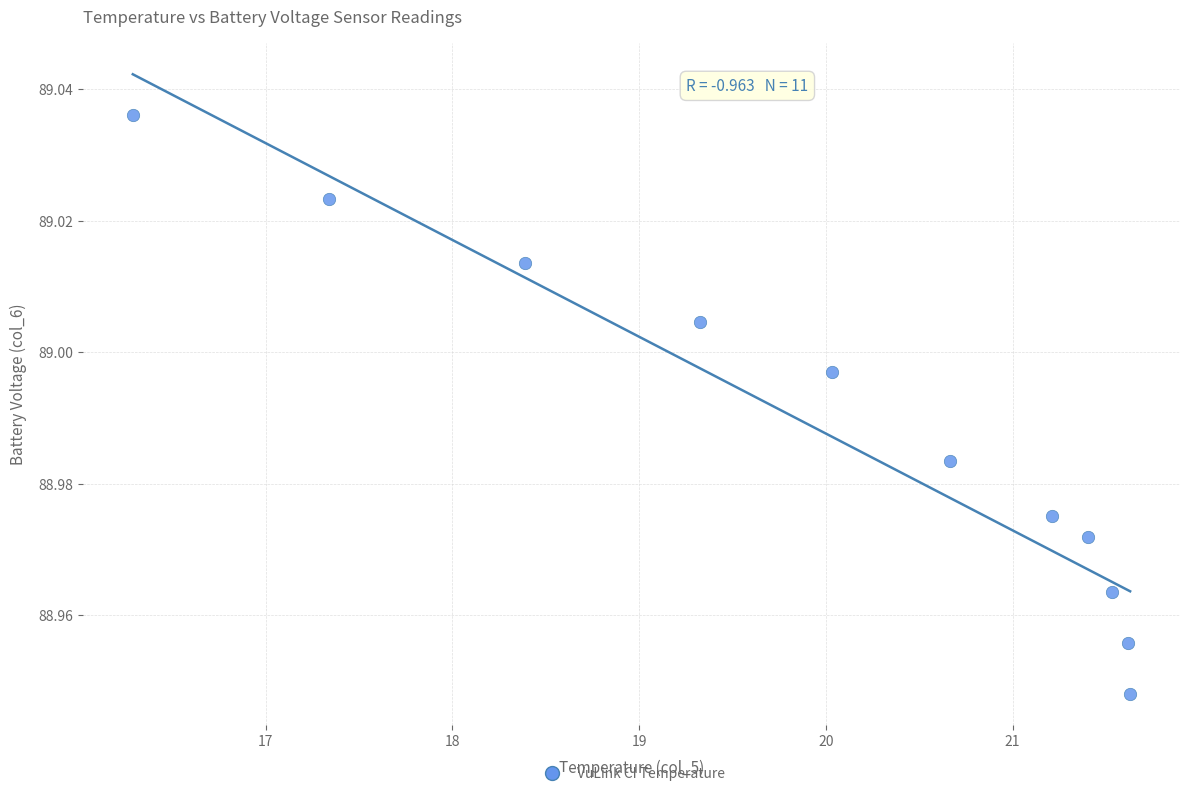

What is the average X value?

19.9